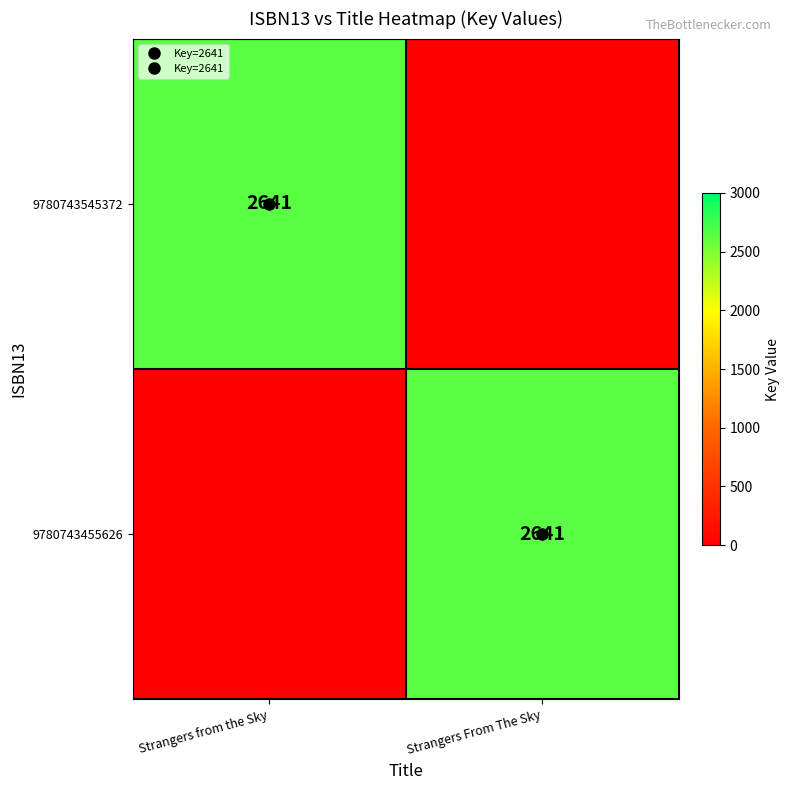

List the labels in order of 9780743545372 value, largest first.

Strangers from the Sky, Strangers From The Sky